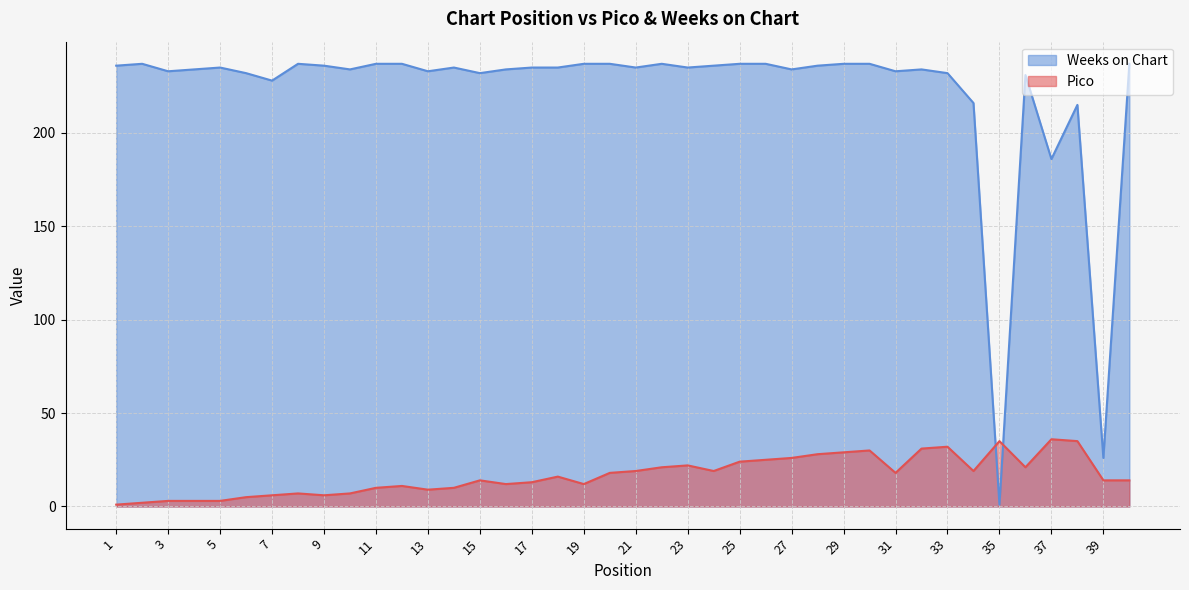

Where do Weeks on Chart and Pico first cross each other?

34 and 35